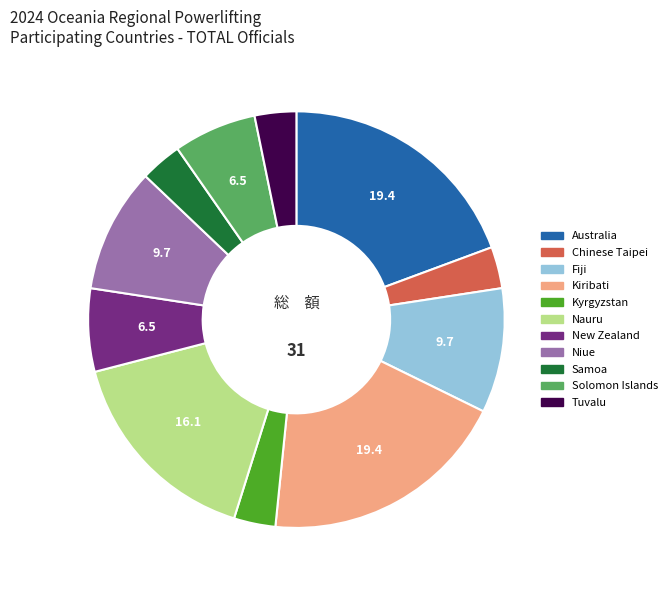

True or false: Nauru accounts for 16% of the total.

True